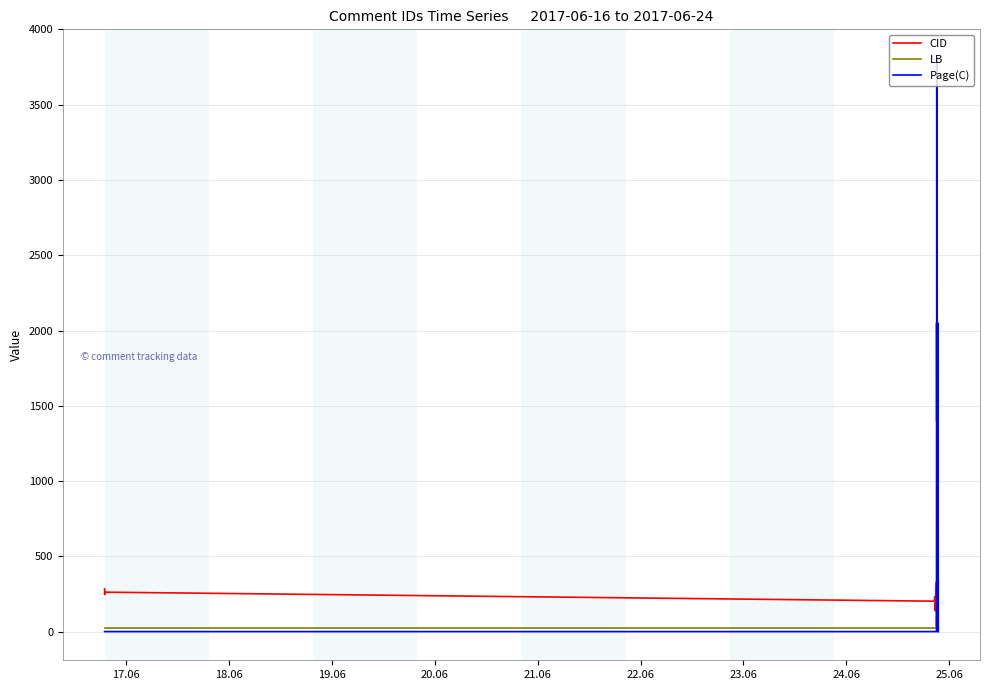

Which series ends up on top after the final intersection of Page(C) and LB?

LB